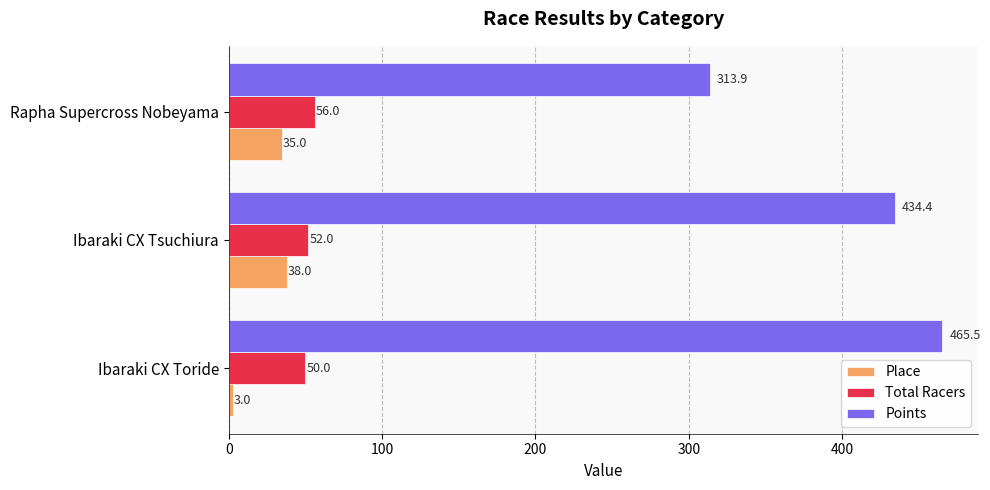

What is the lowest value of the Total Racers series?

50.0